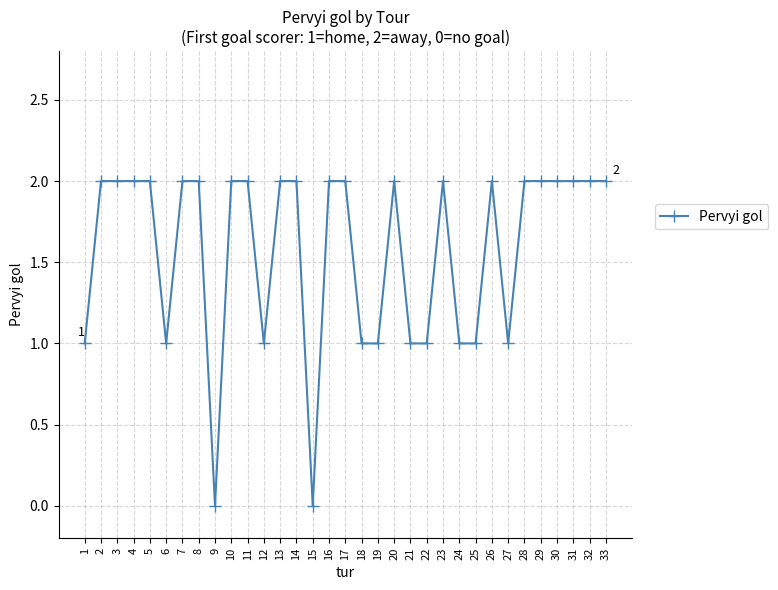

What is the ratio of the value at 27 to the value at 22?

1.0